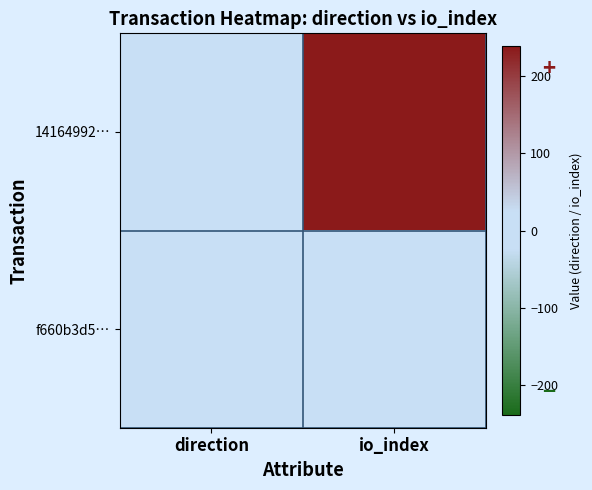

What is the minimum value shown in the chart?

-1